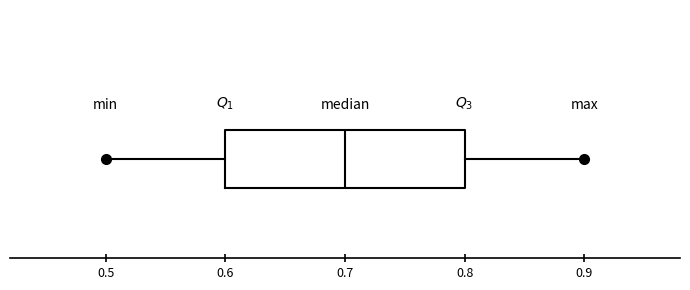

Transcribe this box plot: give where the median line is, the range the box spans, and where the two whiskers end, as read against the x-axis. The values are not printed on the chart, so give them approximately, as read against the axis.

median 0.7, box 0.6 to 0.8, whiskers 0.5 to 0.9